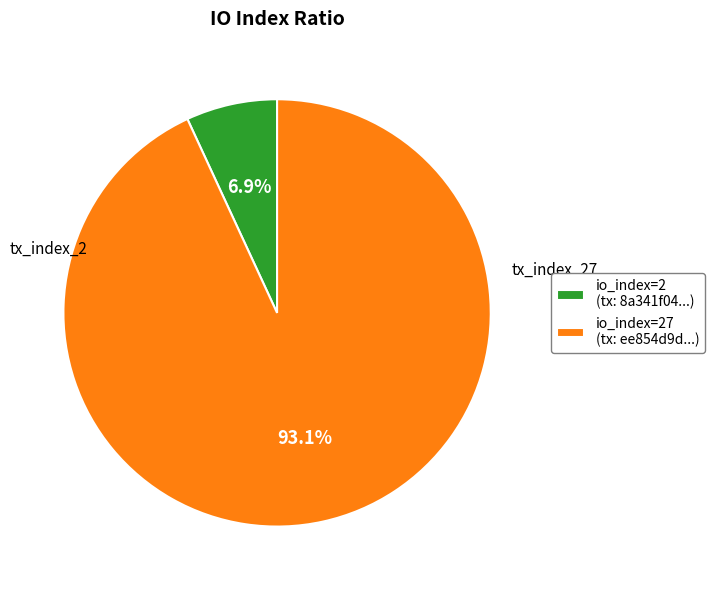

Is there any slice that represents more than half of the pie?

Yes